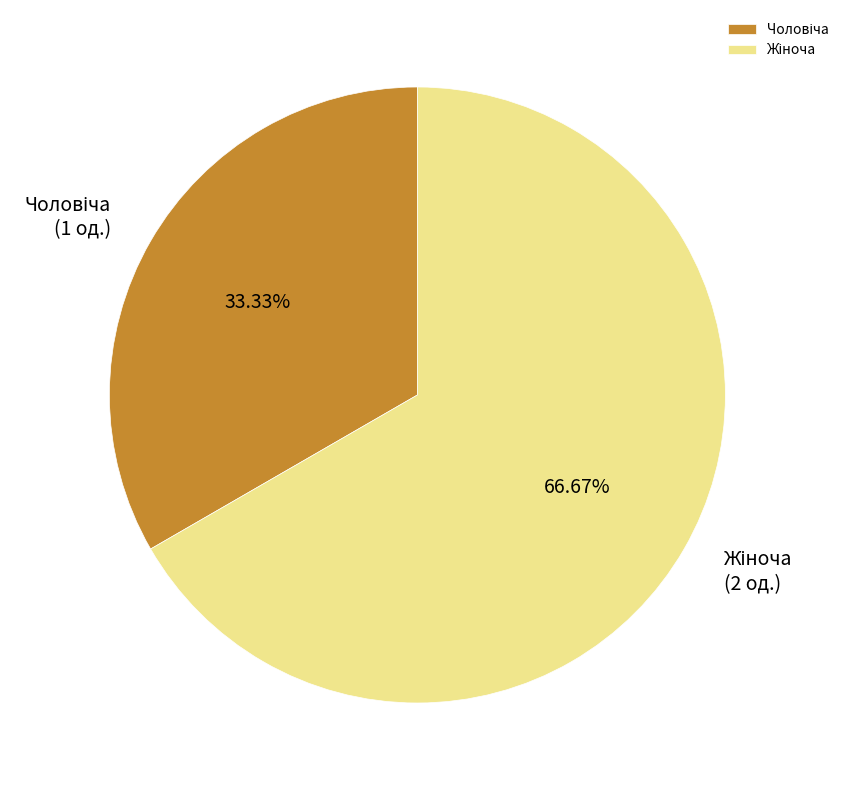

Does any single category account for the majority?

Yes